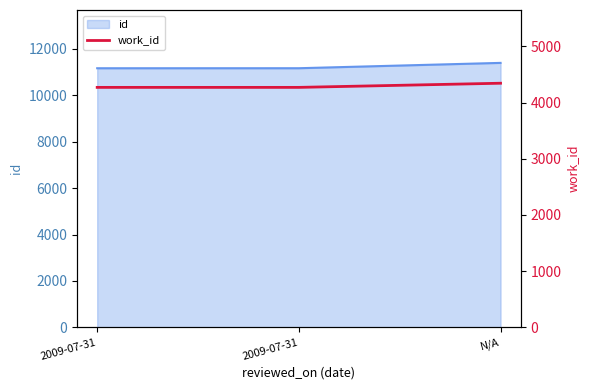

At which label is the value closest to 4309?

2009-07-31